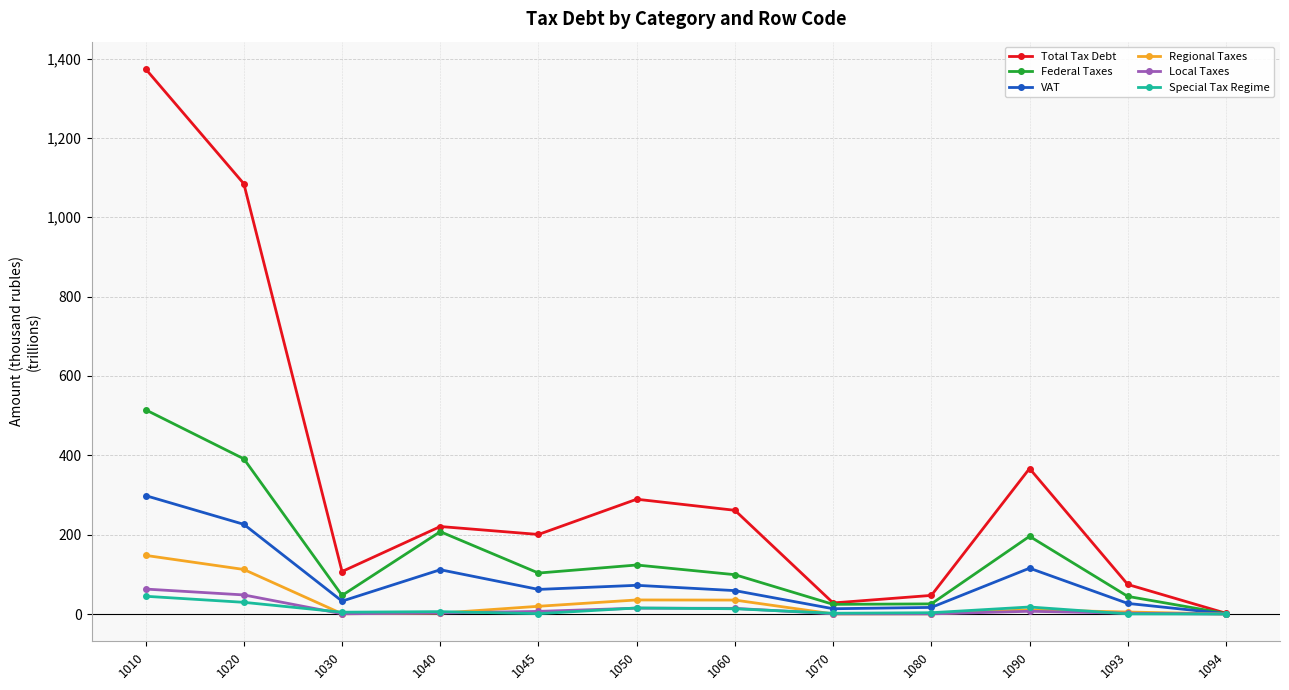

Where is Total Tax Debt nearest to the value 687?

1090